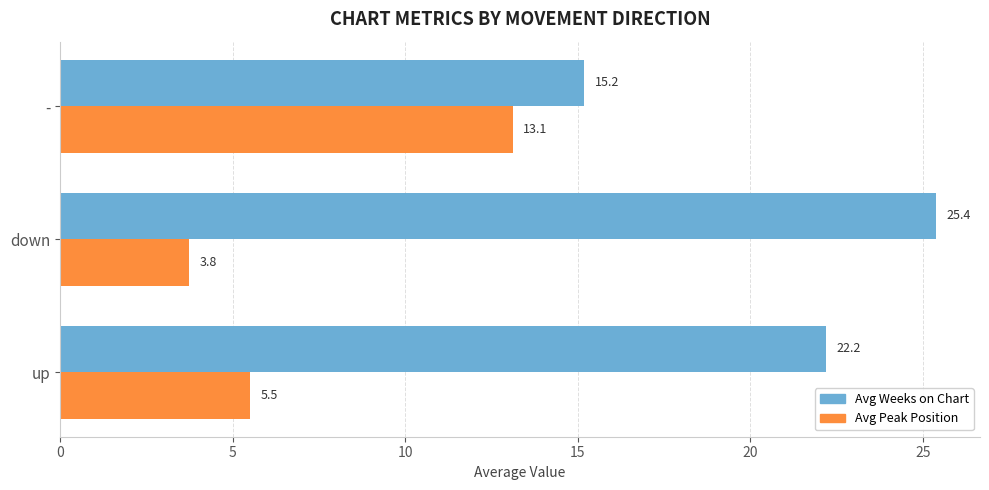

The value of Avg Peak Position at down is 3.8. True or false?

True